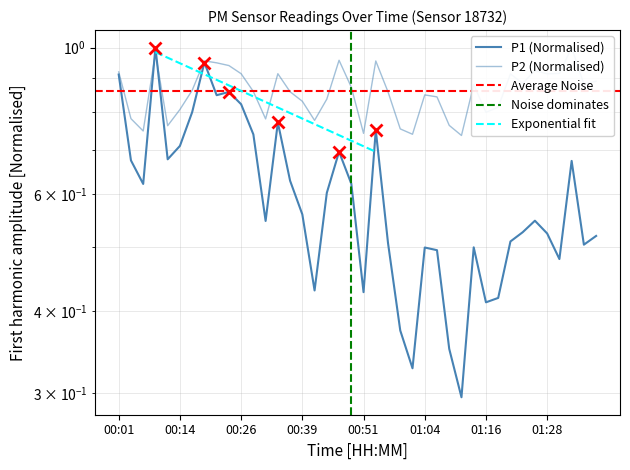

Where do P1 and P2 first cross each other?

00:06 and 00:09